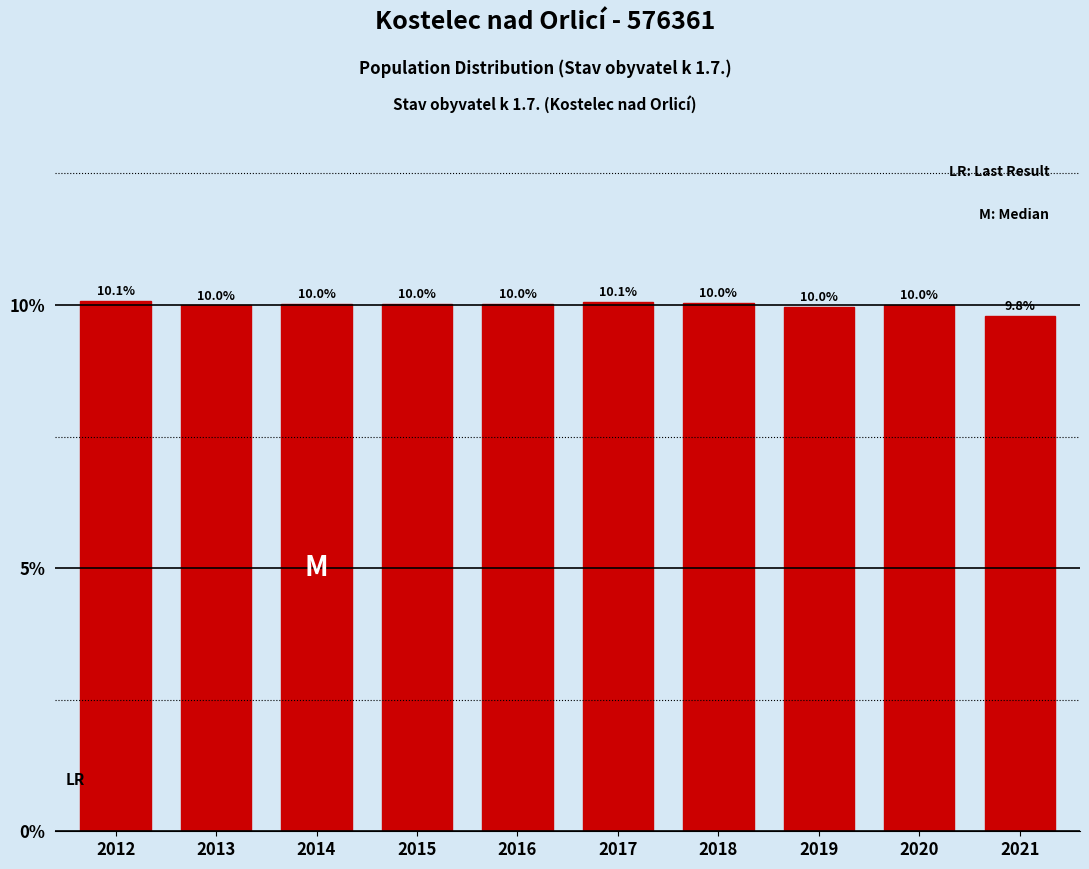

Reading left to right, what are all the values shown in this chart?

2012=10.1	2013=10.0	2014=10.0	2015=10.0	2016=10.0	2017=10.1	2018=10.0	2019=10.0	2020=10.0	2021=9.8